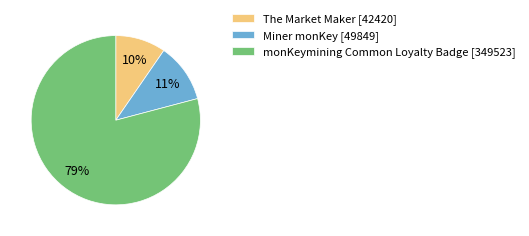

What is the majority slice?

monKeymining Common Loyalty Badge [349523]